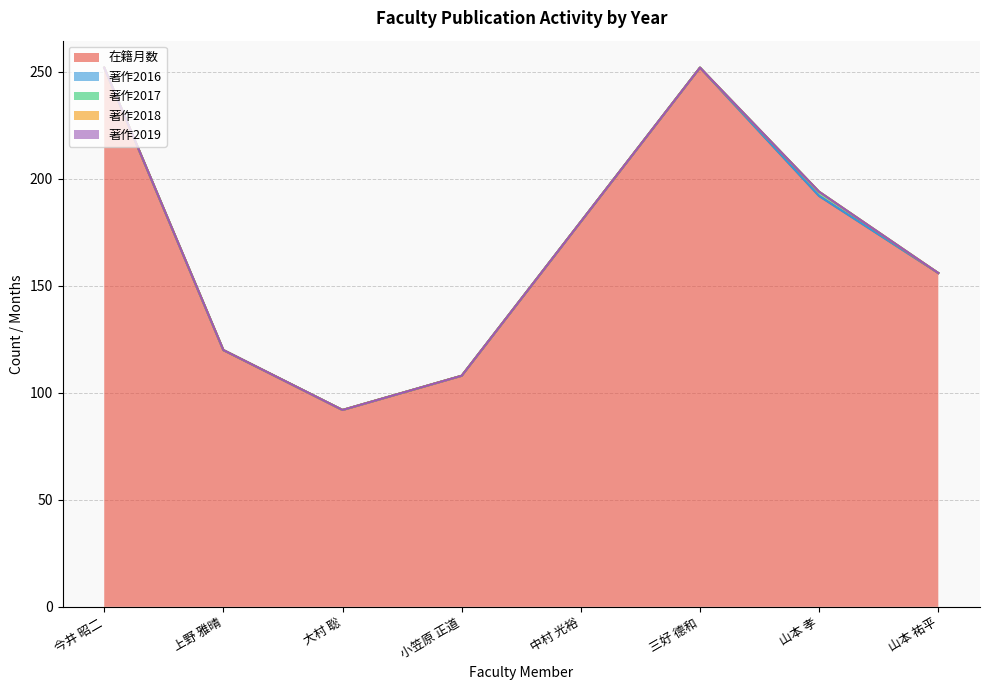

True or false: 在籍月数 and 著作2018 intersect in this chart.

False